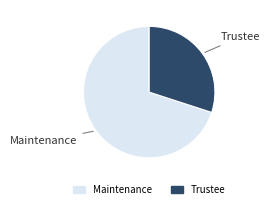

Do Trustee and Maintenance together represent more than half of the pie?

Yes